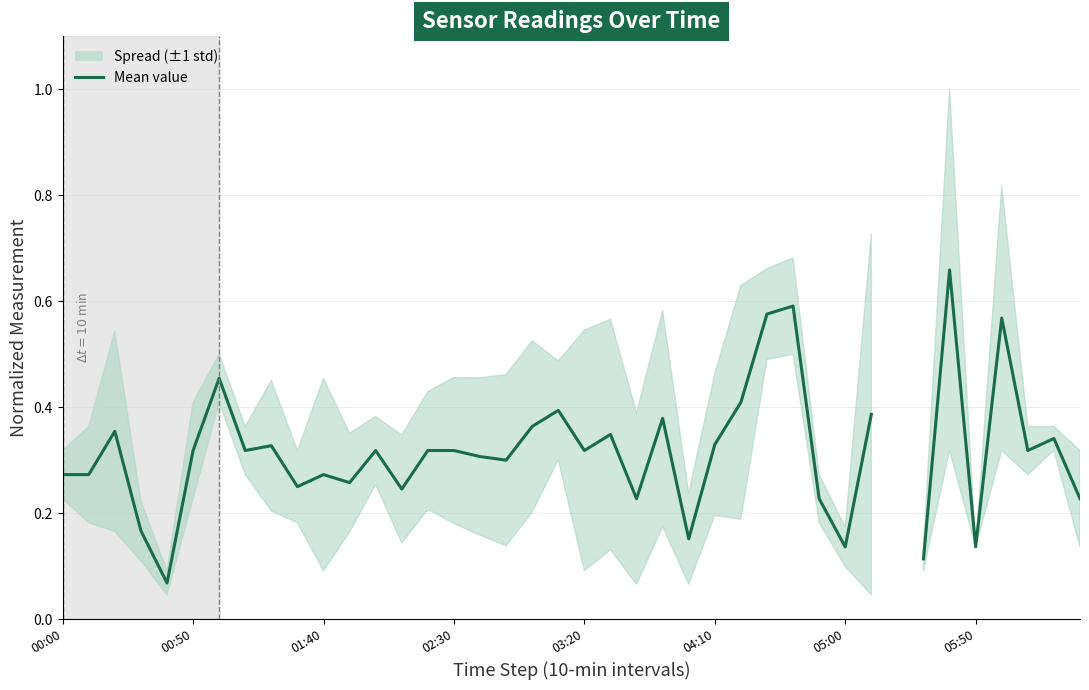

What is the change in value from 02:30 to 10?

+0.1